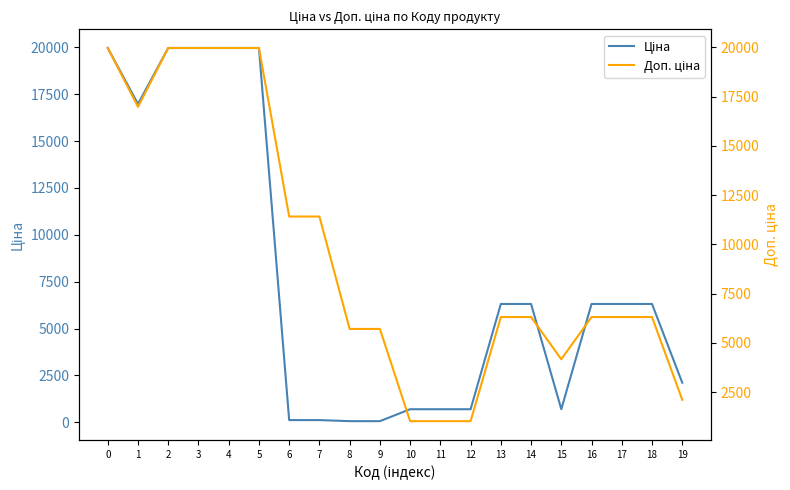

What are all the series names shown in the legend?

Ціна, Доп. ціна